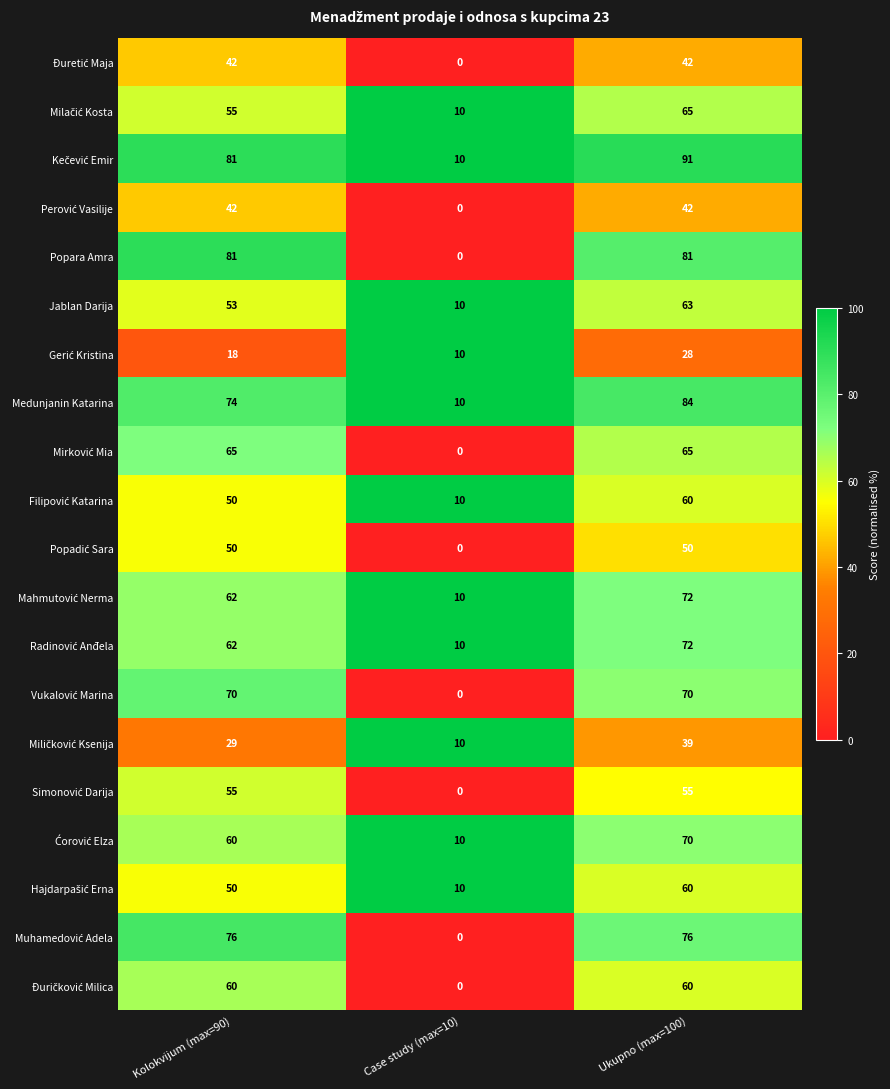

What is the average value of the Jablan Darija series?

42